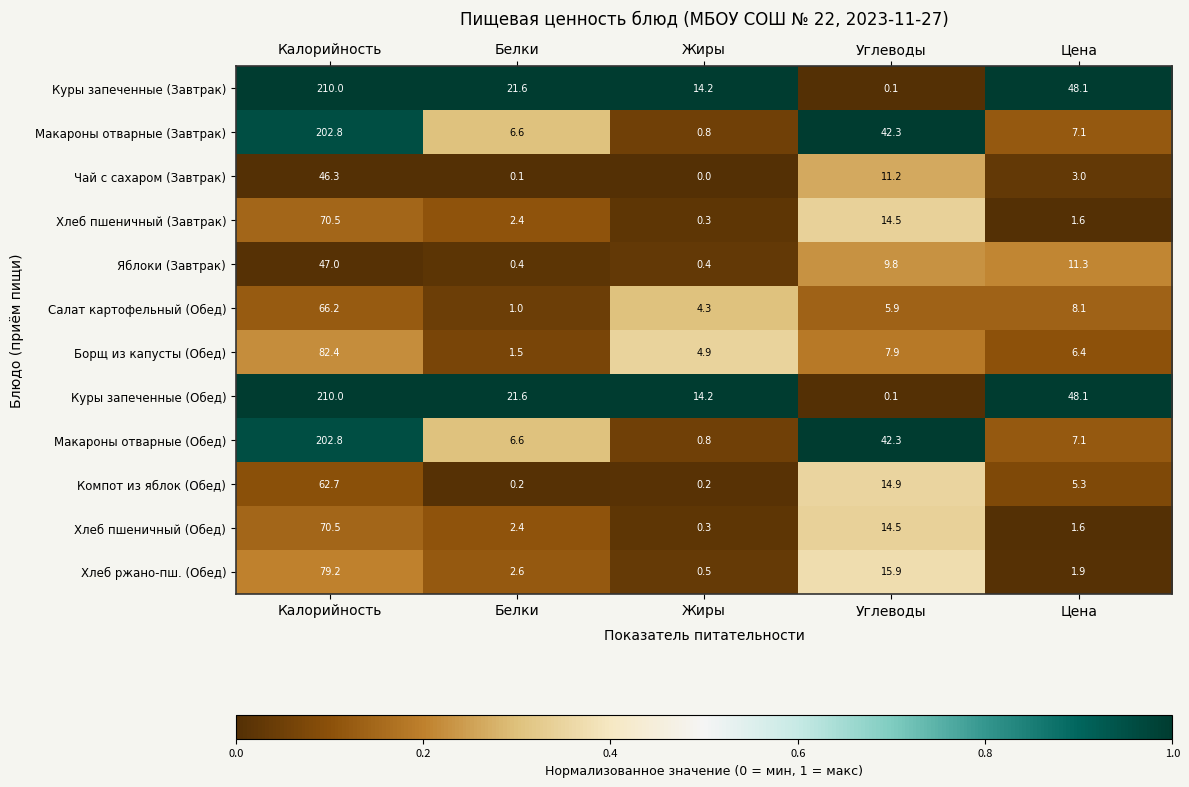

What is the total value across all series at Жиры?

40.9